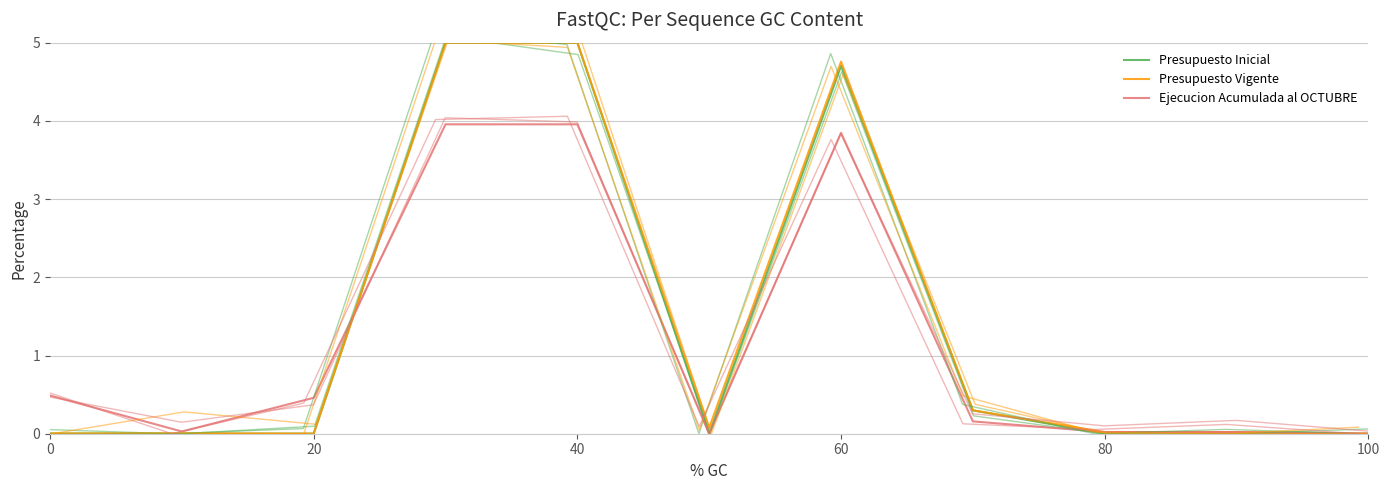

How many positive values does the Ejecucion Acumulada al OCTUBRE series have?

9